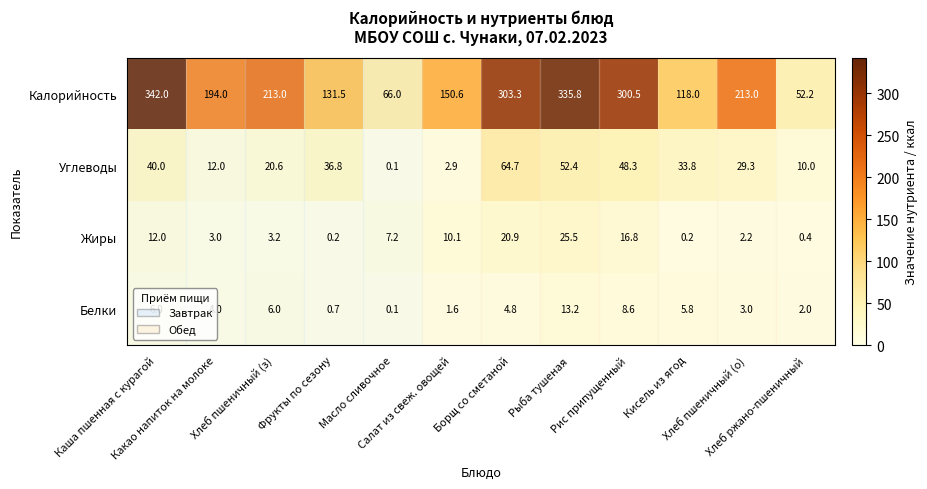

How many categories are shown in the chart?

12